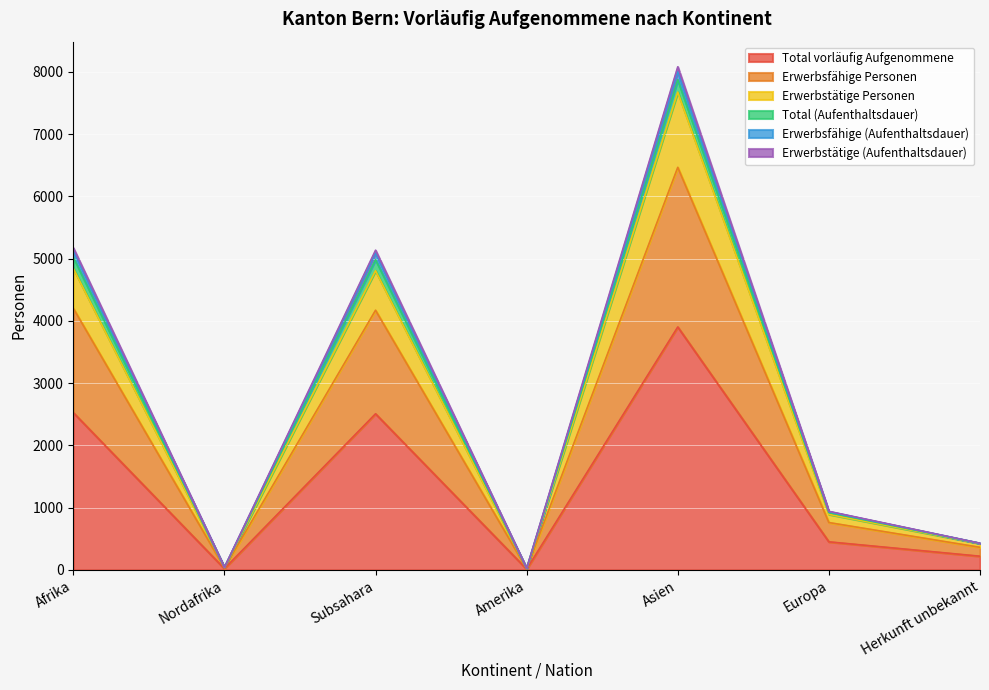

At how many categories does at least one series exceed 1854?

3